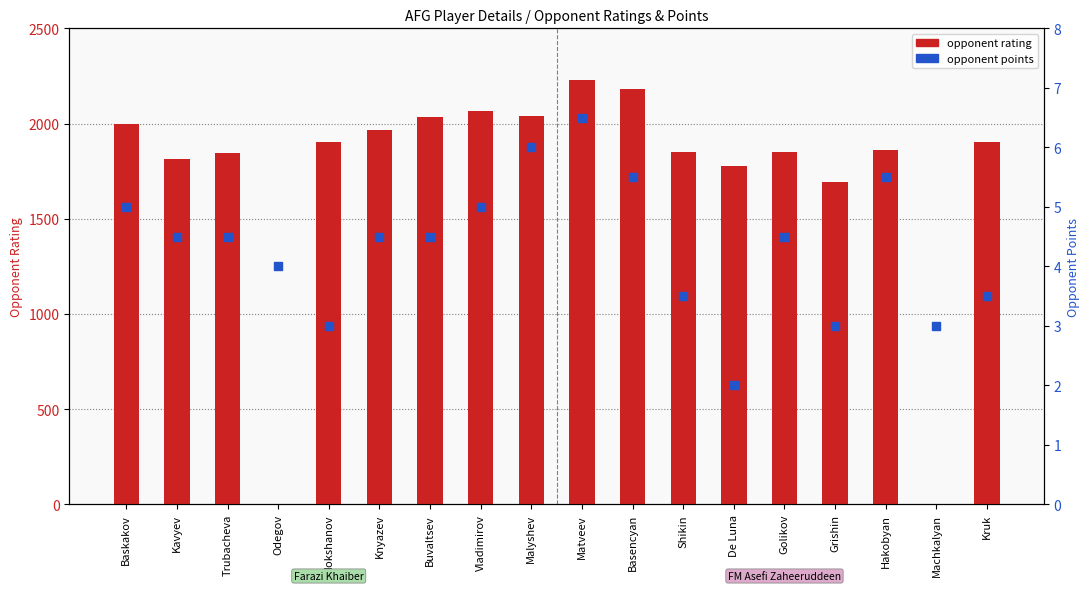

At how many categories does at least one series exceed 205?

16